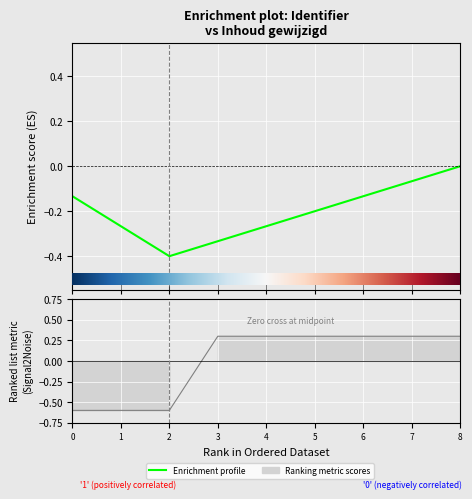

How many values are above zero?

6